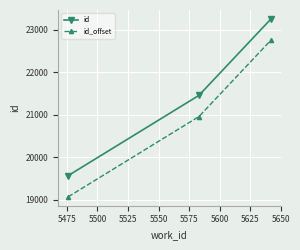

Rank the series by their average value, from highest to lowest.

id, id_offset